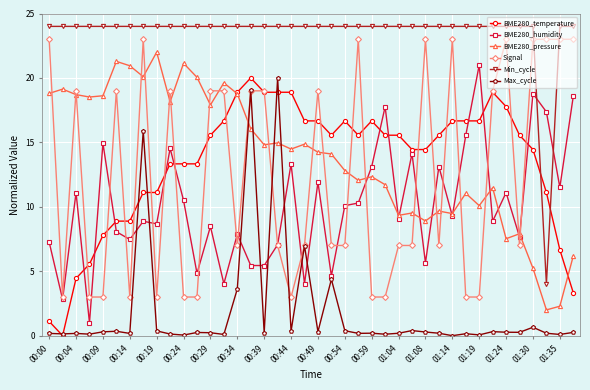

True or false: Max_cycle and BME280_pressure cross at least once.

True